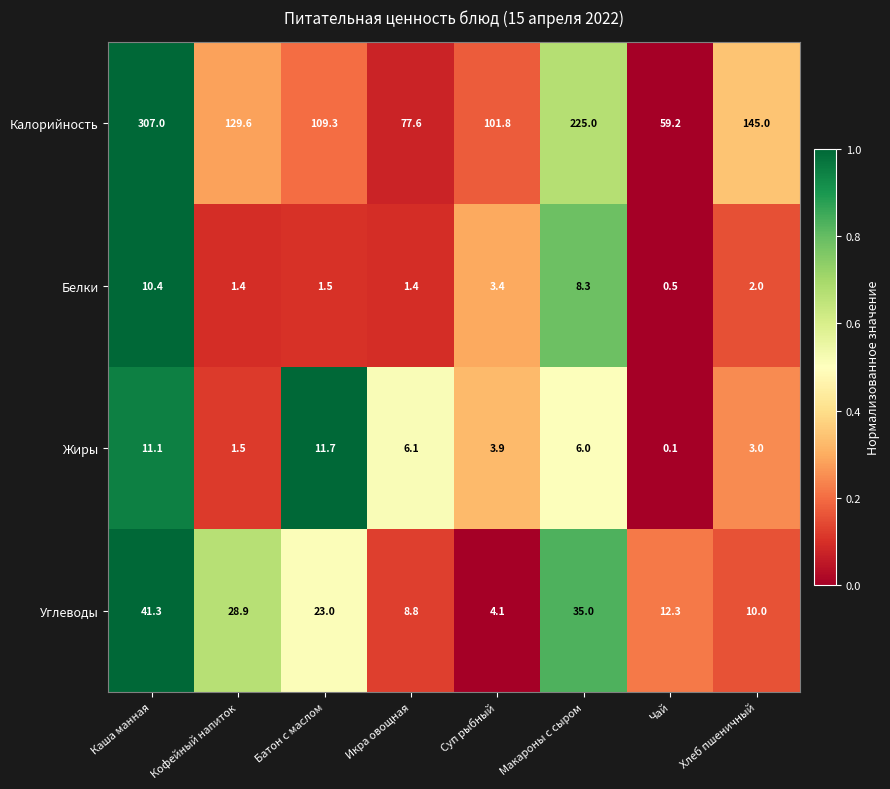

What is the sum of the Белки values at Кофейный напиток and Чай?

1.9